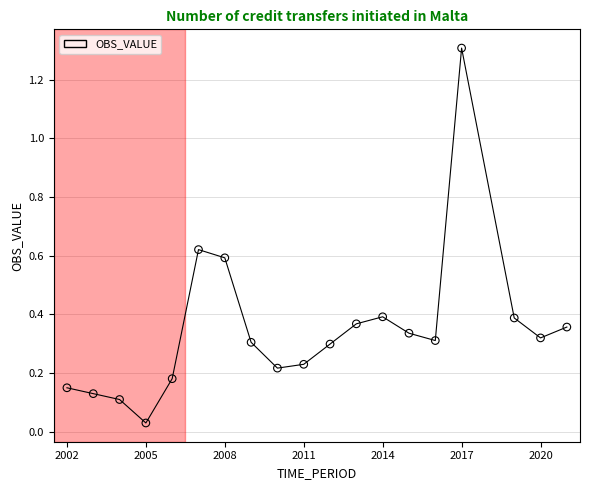

What is the maximum value shown in the chart?

1.3